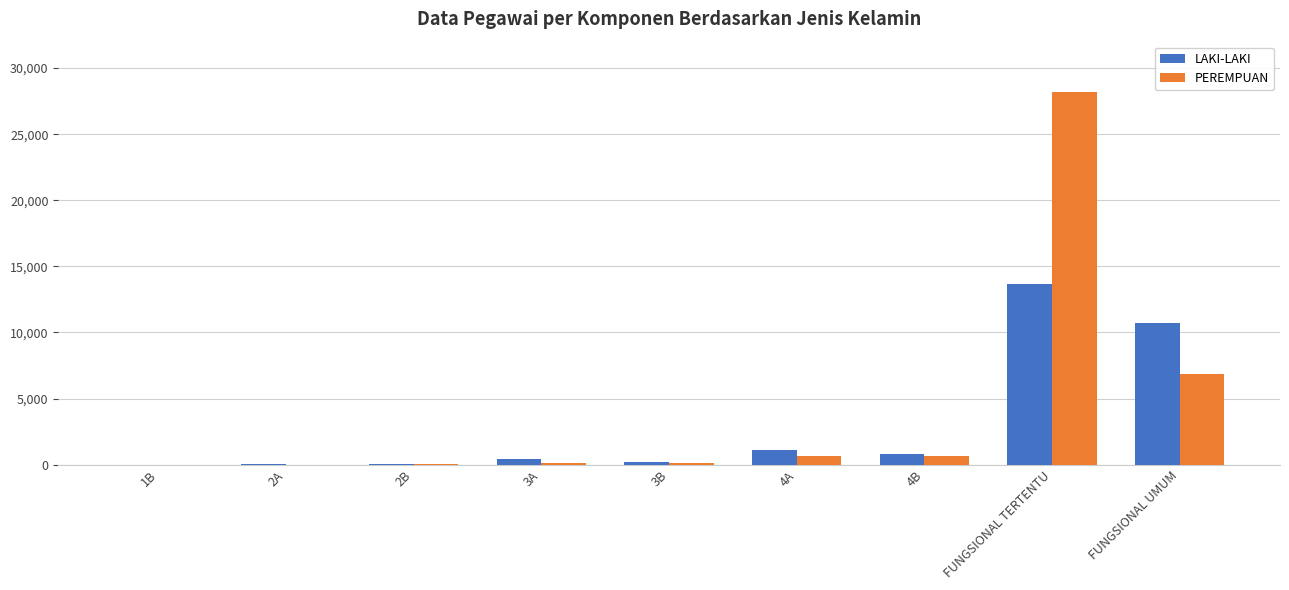

The PEREMPUAN series shows 2927 at FUNGSIONAL UMUM. True or false?

False